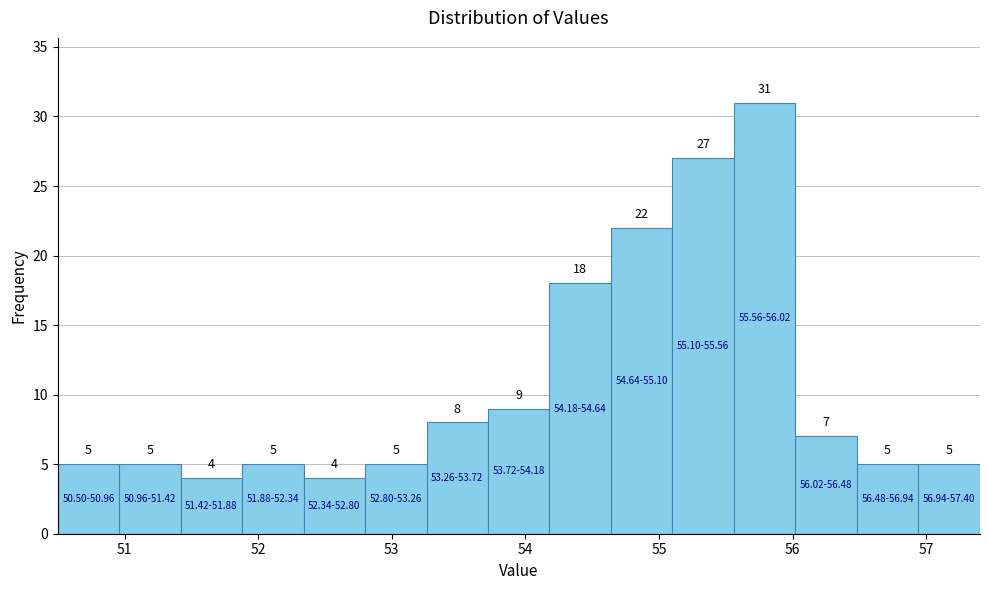

Reading left to right, list every bar in this chart as the range it spans on the x-axis followed by its height. The bar edges are not printed on the chart, so give them approximately, as read against the axis.

50.50 to 50.96: 5
50.96 to 51.42: 5
51.42 to 51.88: 4
51.88 to 52.34: 5
52.34 to 52.80: 4
52.80 to 53.26: 5
53.26 to 53.72: 8
53.72 to 54.18: 9
54.18 to 54.64: 18
54.64 to 55.10: 22
55.10 to 55.56: 27
55.56 to 56.02: 31
56.02 to 56.48: 7
56.48 to 56.94: 5
56.94 to 57.40: 5